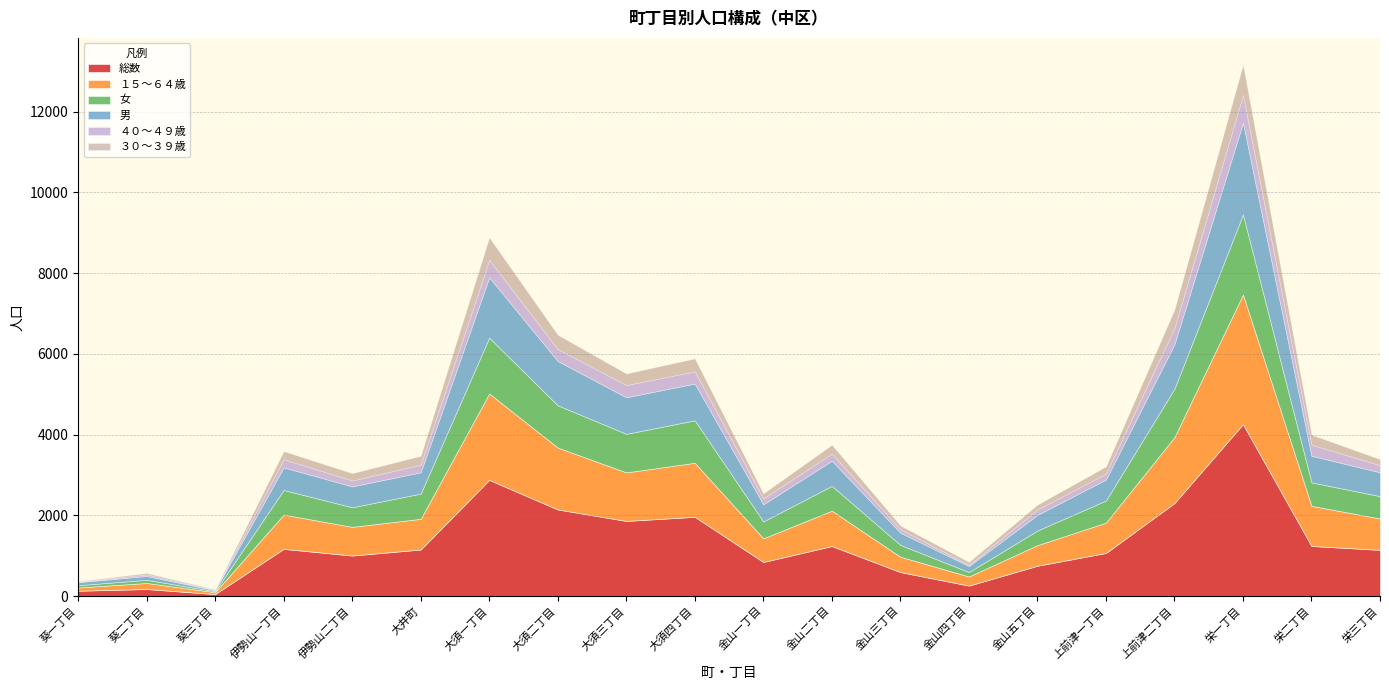

What is the greatest value displayed?

4257